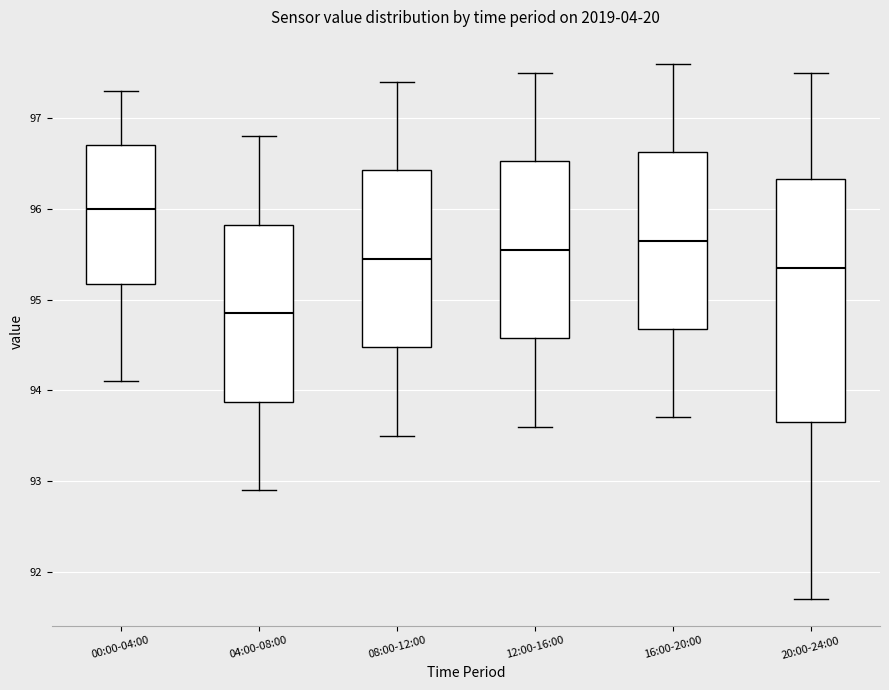

Which box is the tallest, from its lower edge to its upper edge?

20:00-24:00